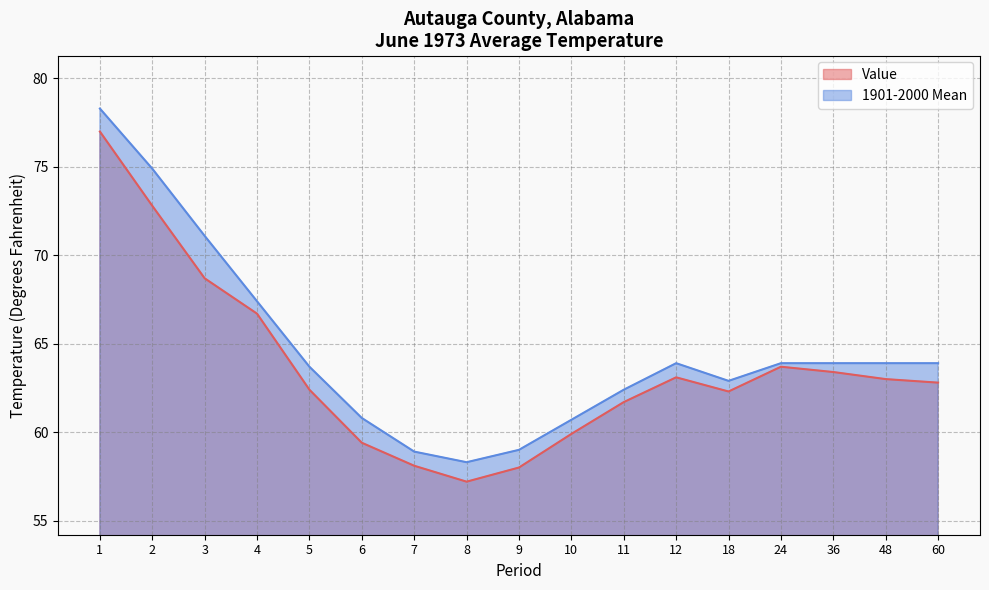

The 1901-2000 Mean series shows 63.9 at 12. True or false?

True